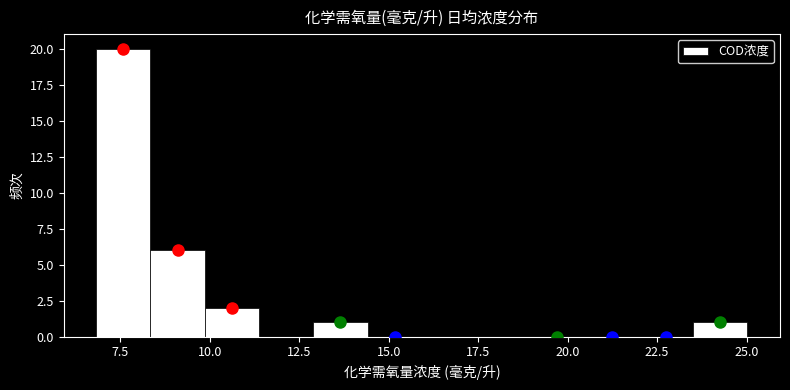

Read against the x-axis, roughly where is the centre of the tallest bar?

7.5